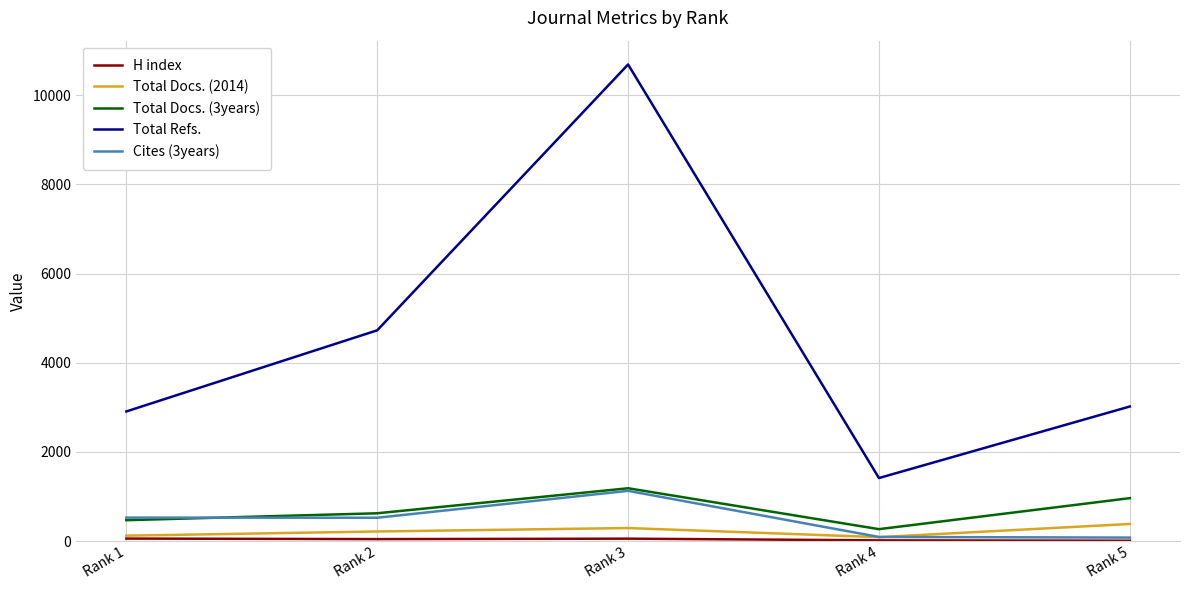

What is the difference between the highest and lowest values at Rank 5?

3009